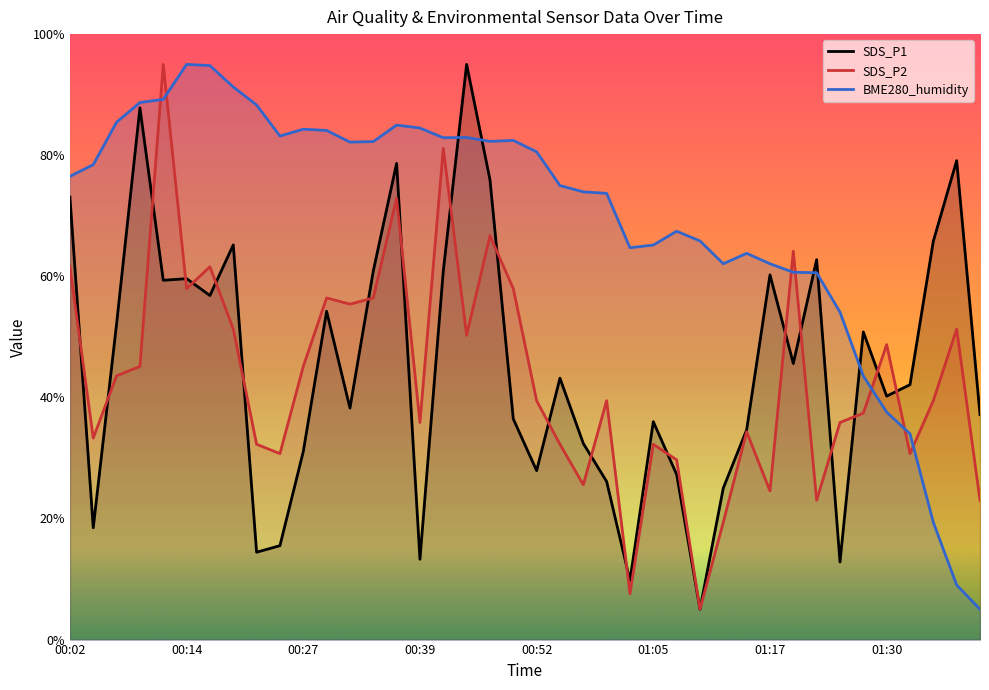

The value of SDS_P1 at 00:42 is 32.7. True or false?

False